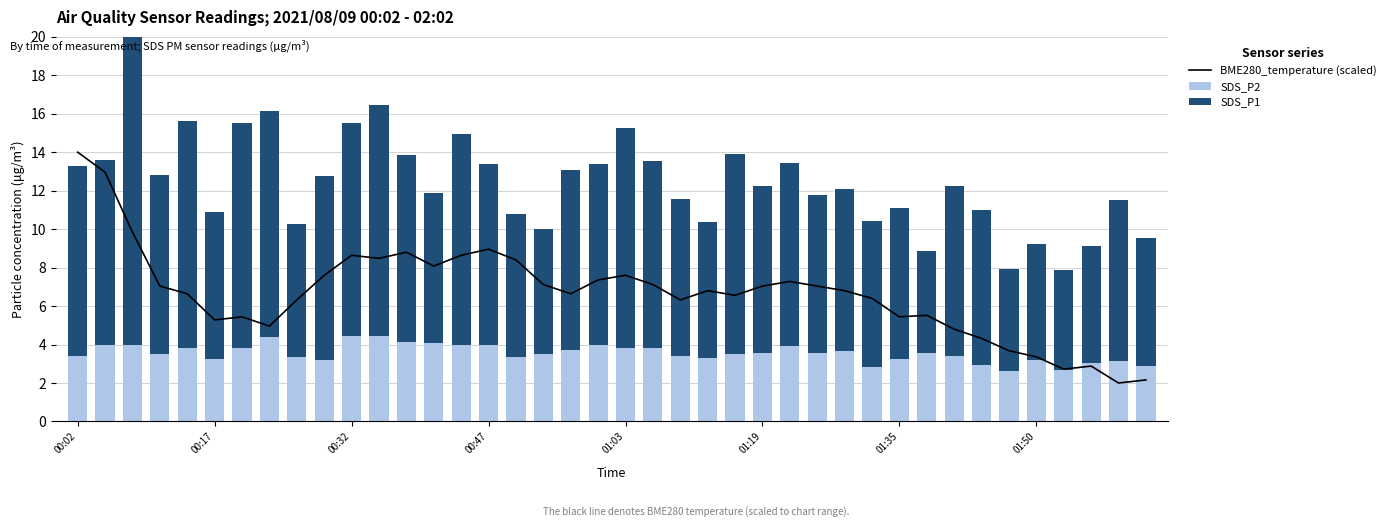

At 18, list the series in order from largest to smallest.

SDS_P1, BME280_temperature (scaled), SDS_P2